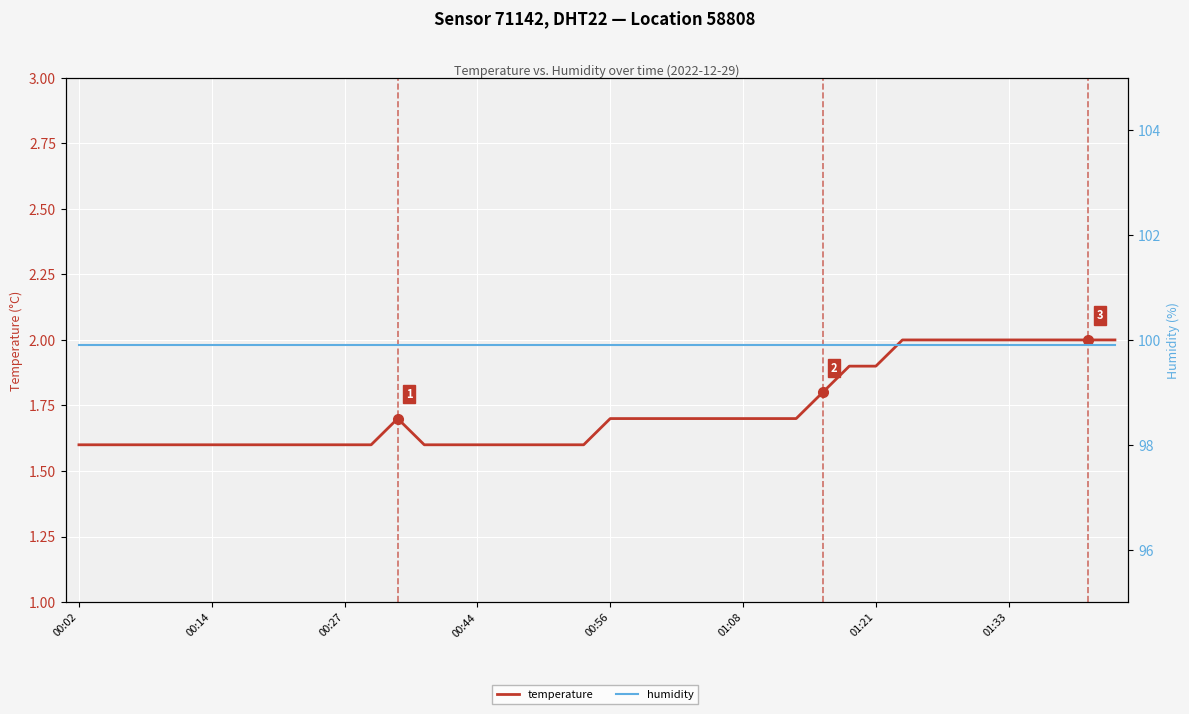

What are all the series names shown in the legend?

temperature, humidity